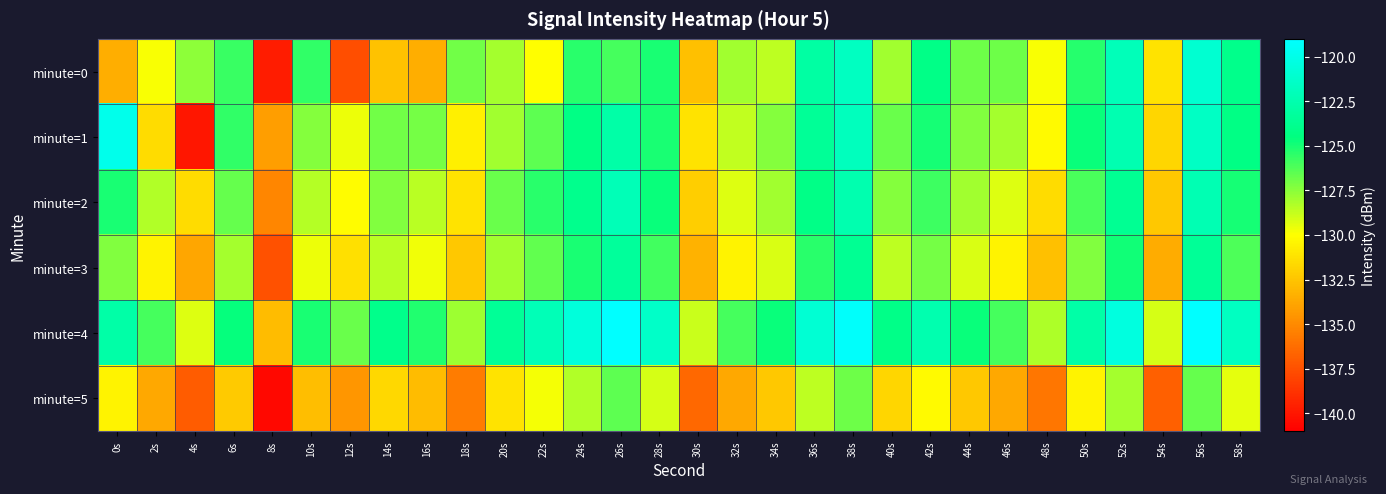

Which label corresponds to the smallest value in the chart?

8s